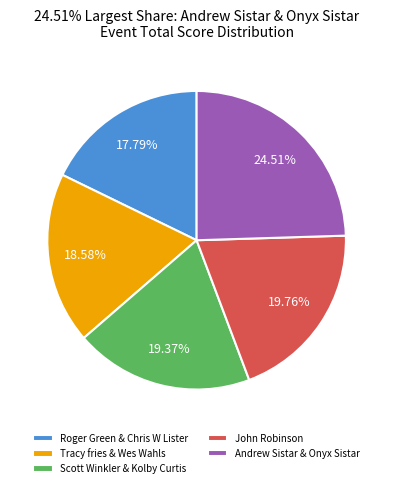

Which category has the smallest portion of the pie?

Roger Green & Chris W Lister